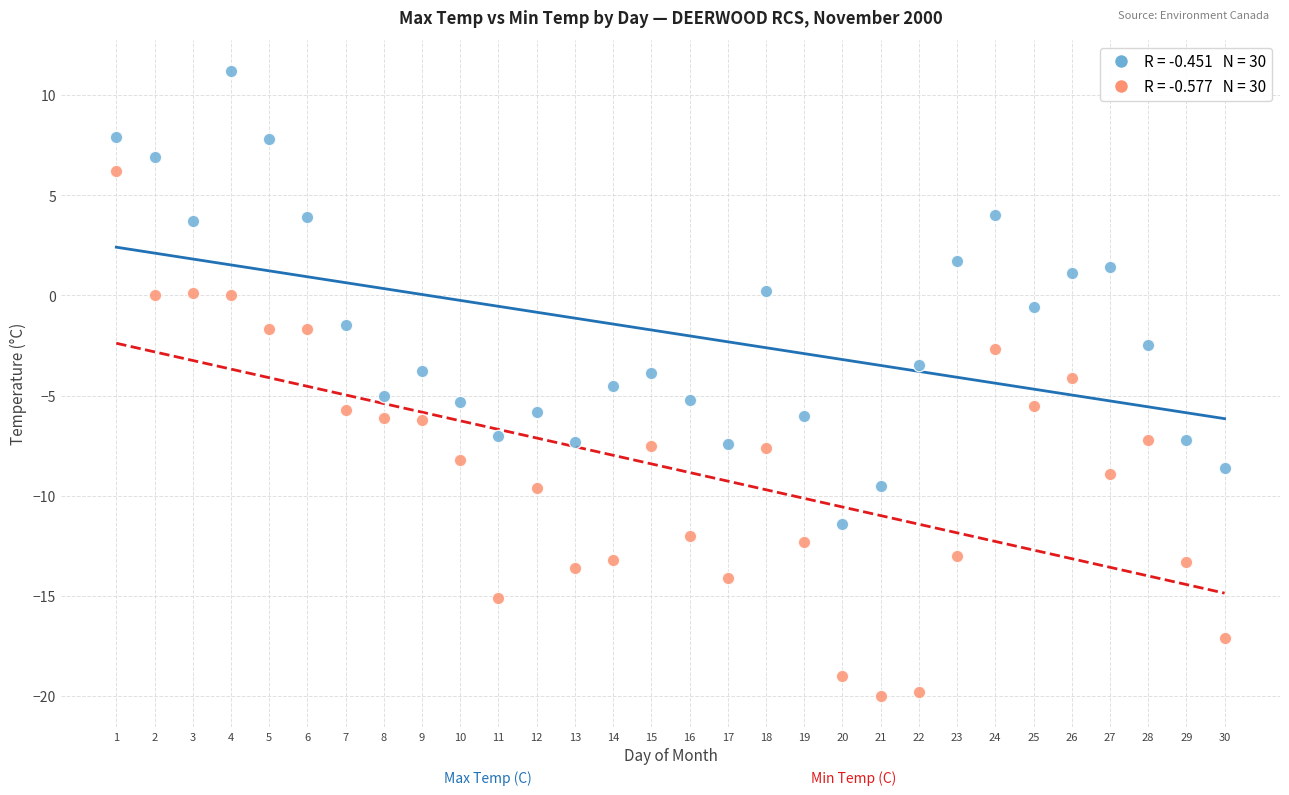

Across all data points, what is the range of Y values (max minus min)?

31.2